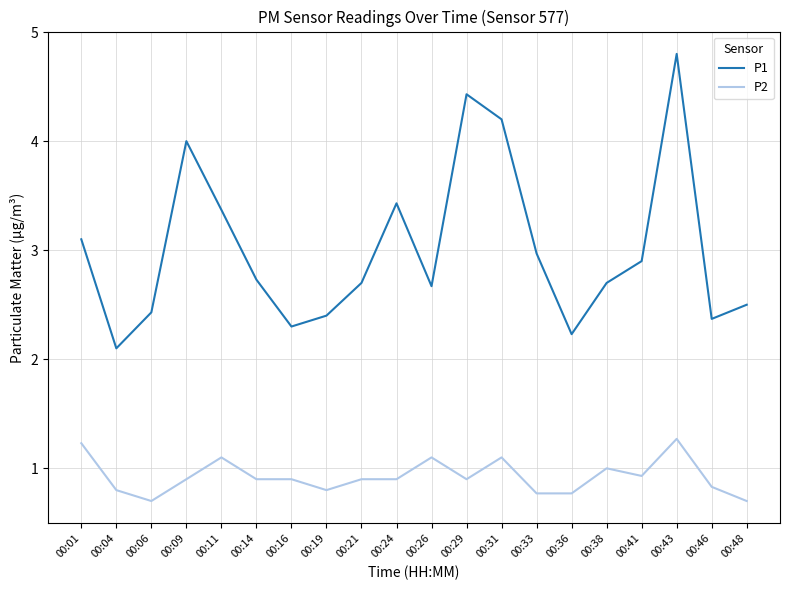

Which series changed the most between 00:09 and 00:38?

P1